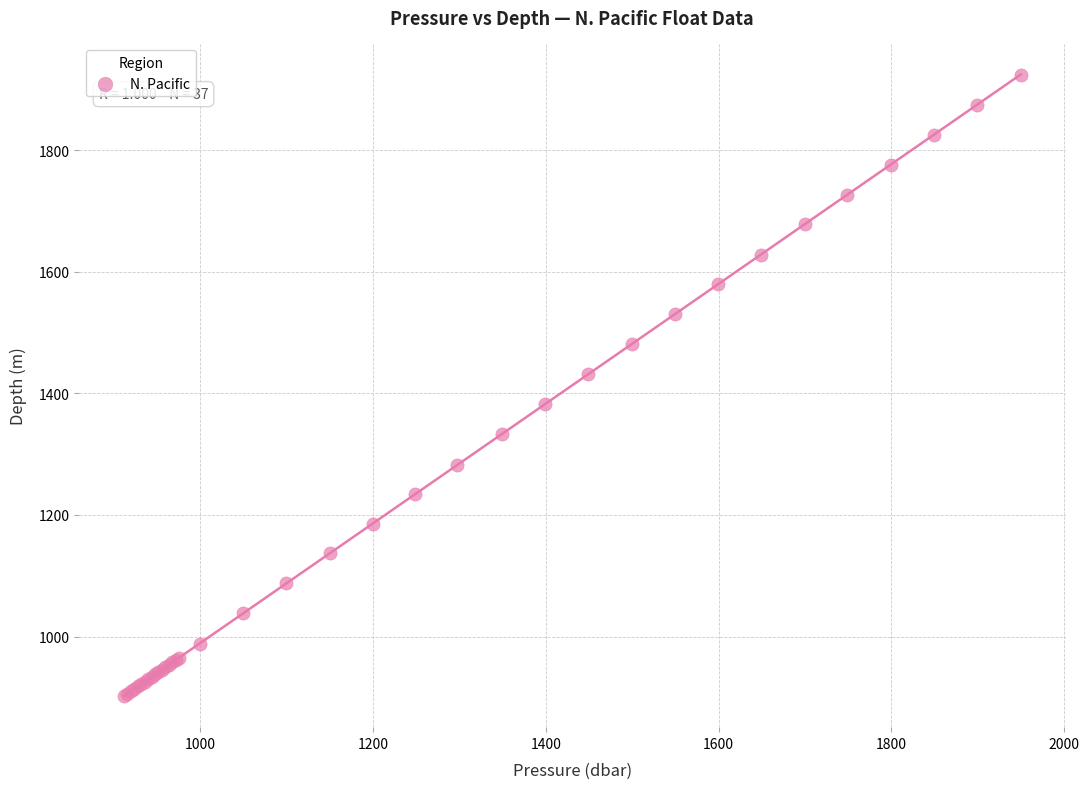

What Y value in the scatter plot is closest to 1413?

1432.1